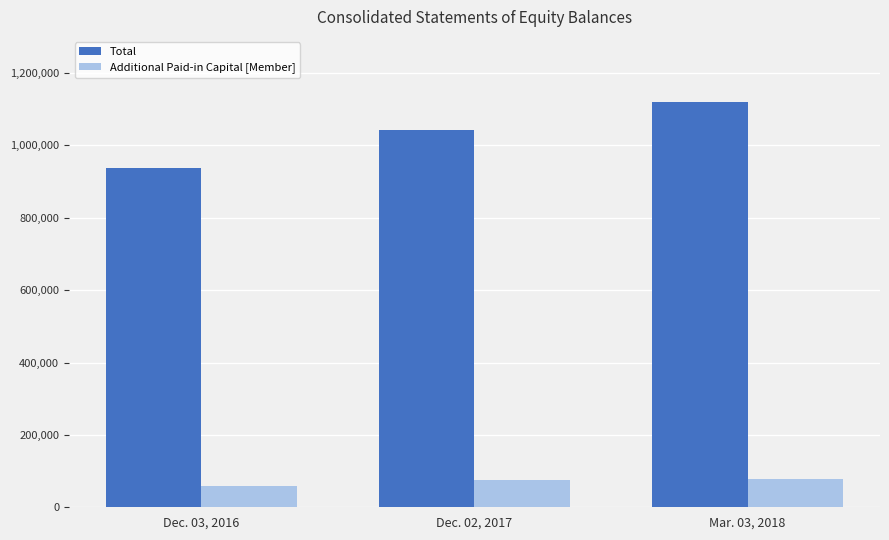

List the series in order of their overall mean, highest first.

Total, Additional Paid-in Capital [Member]